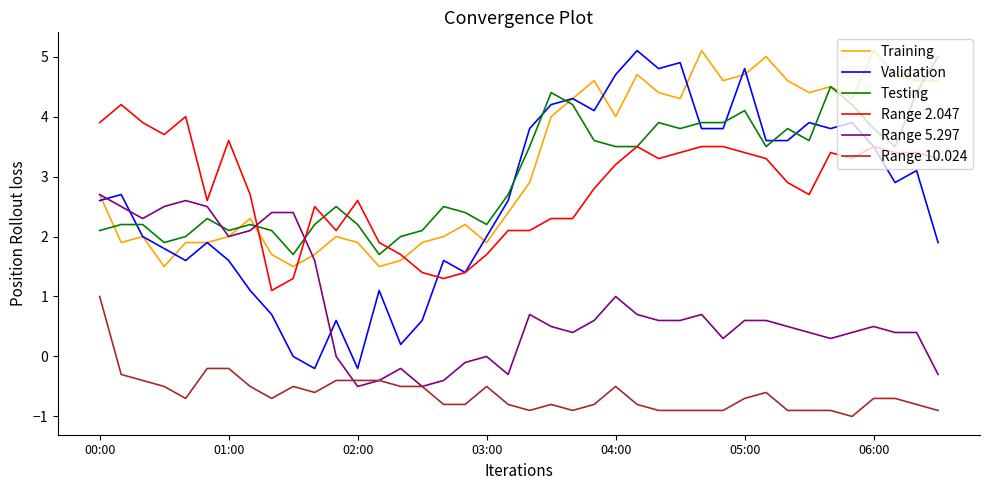

What is the average value of the Validation series?

2.6